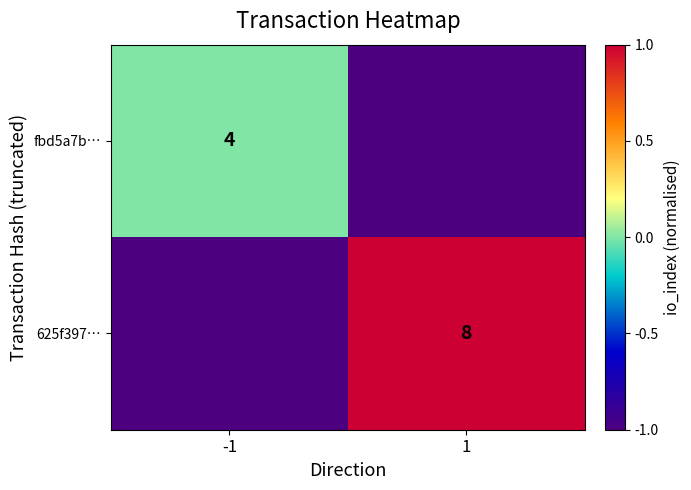

True or false: fbd5a7b… has a value of 7 at -1.

False